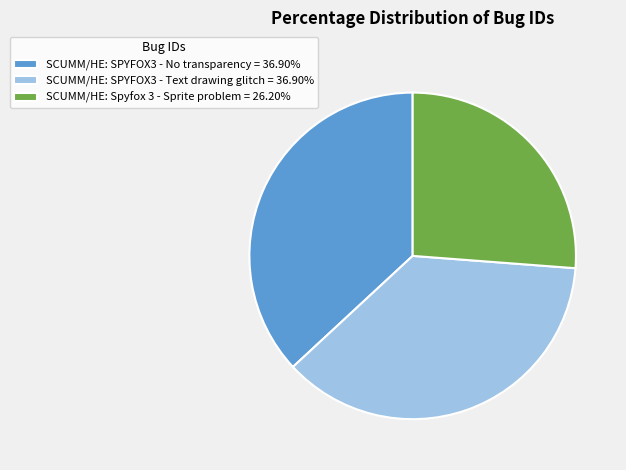

Is there a majority slice in this chart?

No